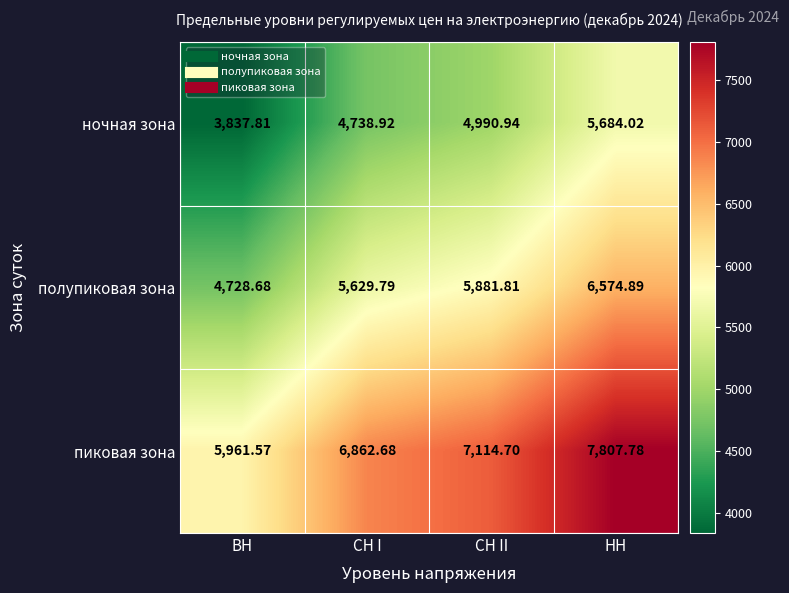

How many values in the ночная зона series exceed 4990?

2